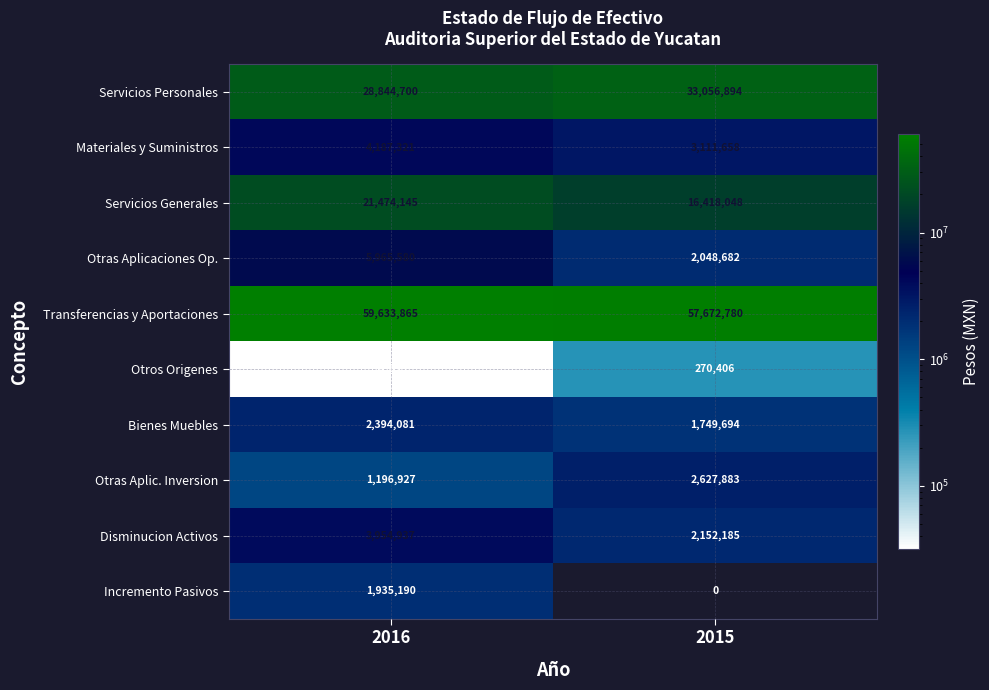

Which series has the largest total across all categories?

Transferencias y Aportaciones